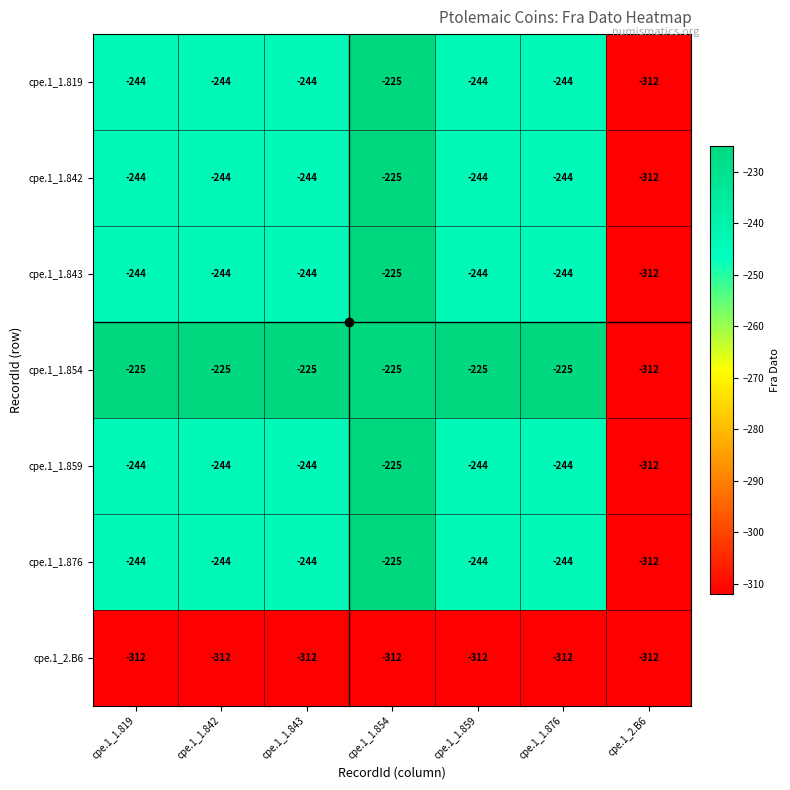

The cpe.1_1.859 series shows -334 at cpe.1_1.842. True or false?

False